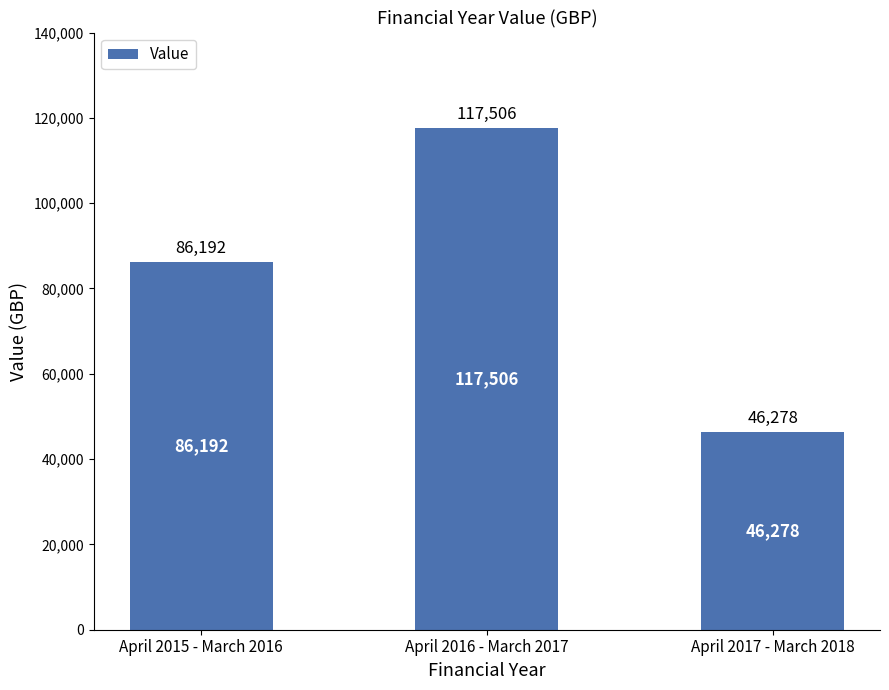

What position from the right is April 2015 - March 2016?

3